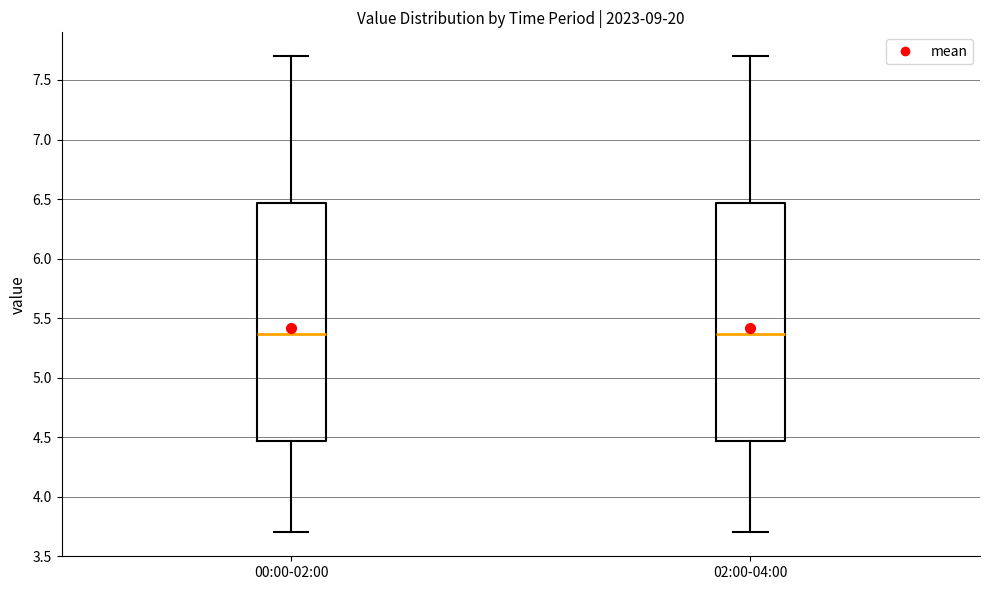

Reading left to right, transcribe this box plot: for each box, give where its median line is, the range the box spans, and where its two whiskers end, as read against the y-axis. The values are not printed on the chart, so give them approximately, as read against the axis.

00:00-02:00: median 5.35, box 4.45 to 6.45, whiskers 3.70 to 7.70
02:00-04:00: median 5.35, box 4.45 to 6.45, whiskers 3.70 to 7.70